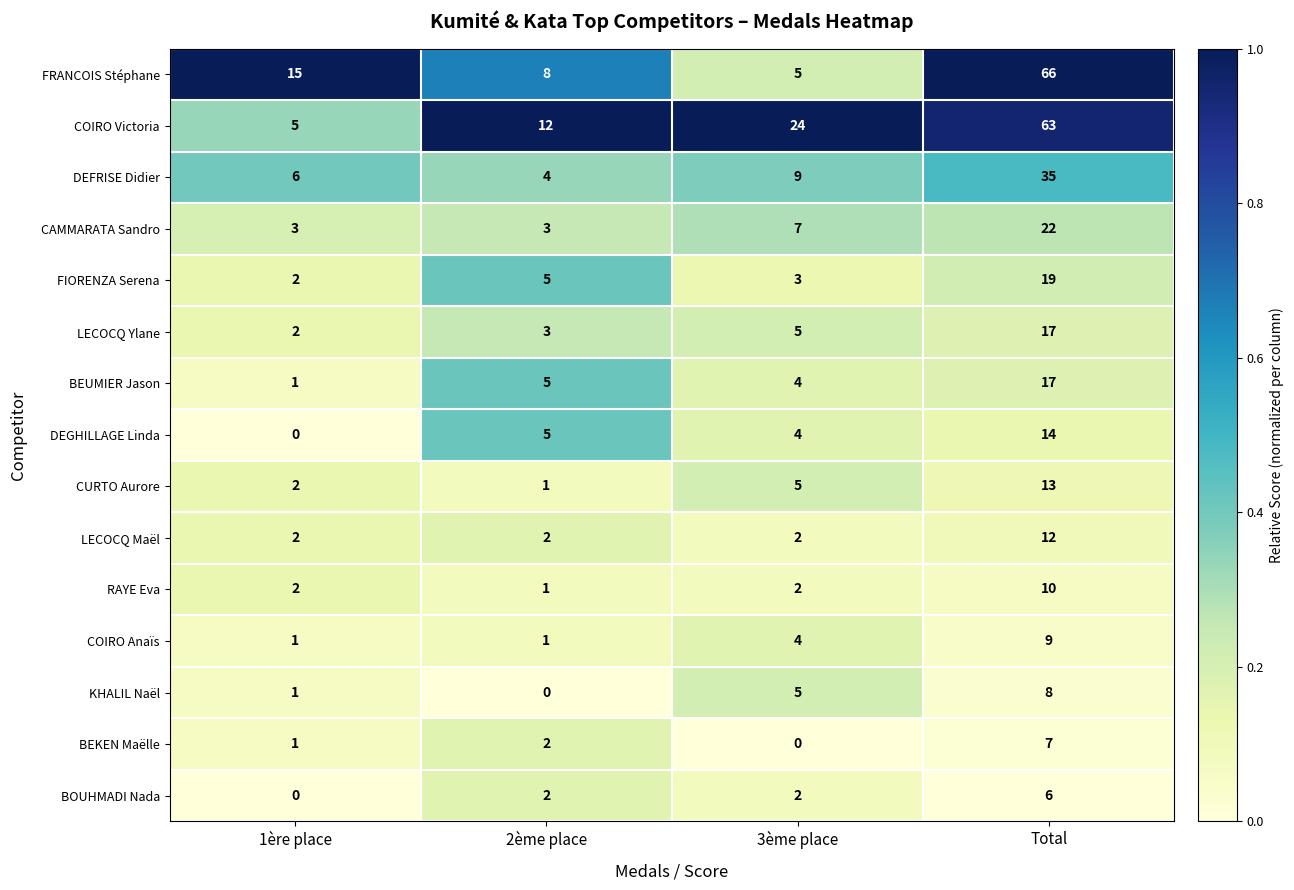

How many LECOCQ Maël values are between 2 and 12?

4